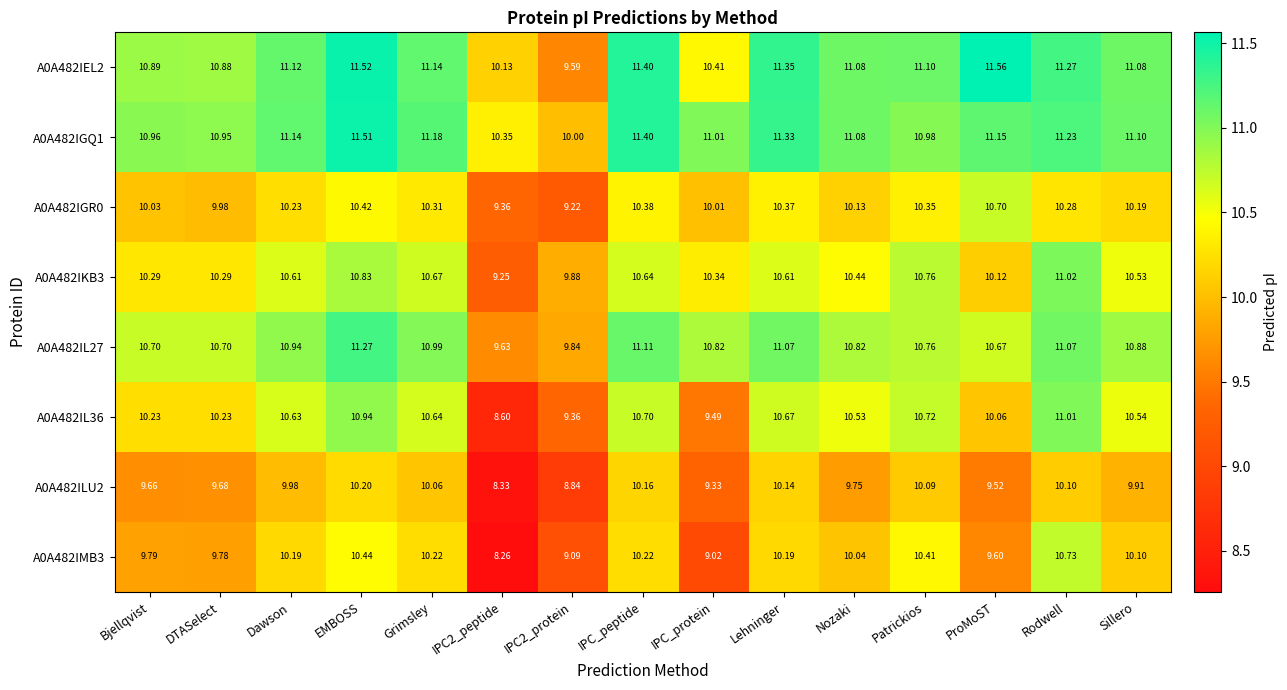

Where does the A0A482IL27 series first go above 10?

Bjellqvist